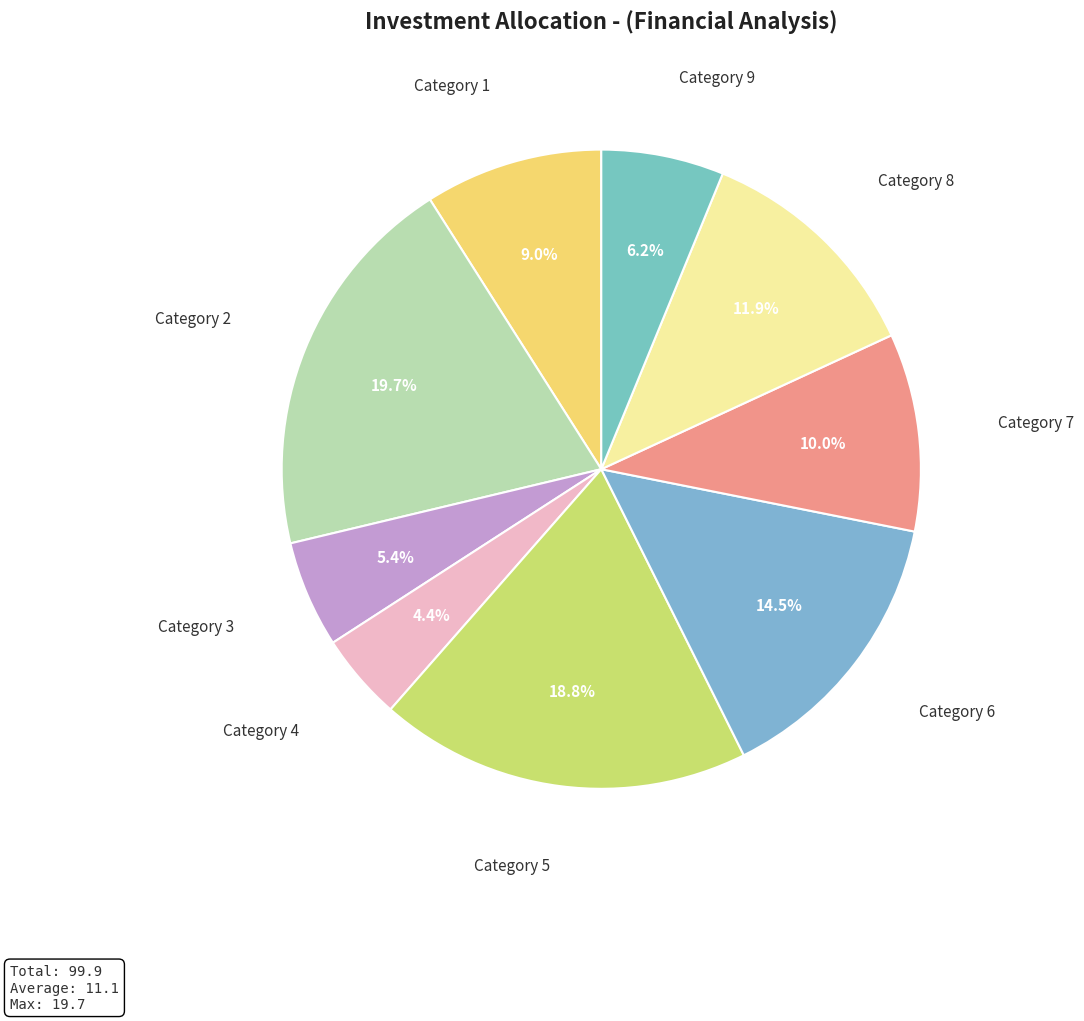

To the nearest percent, what is the average slice percentage?

11%